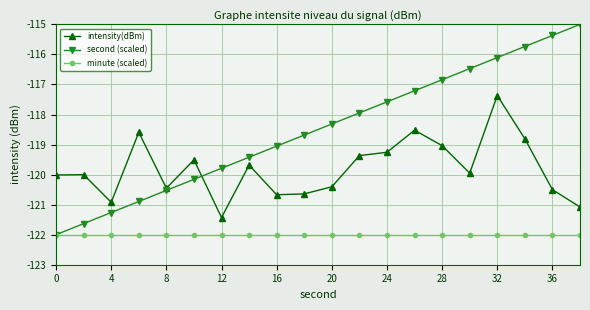

What are all the series names shown in the legend?

intensity(dBm), second (scaled), minute (scaled)